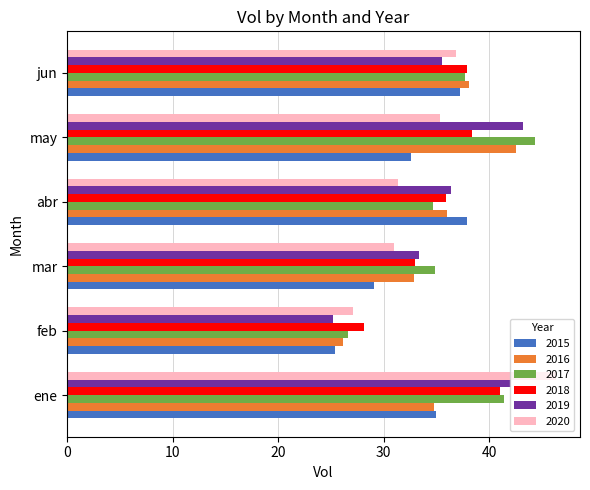

At how many categories does at least one series exceed 44?

2